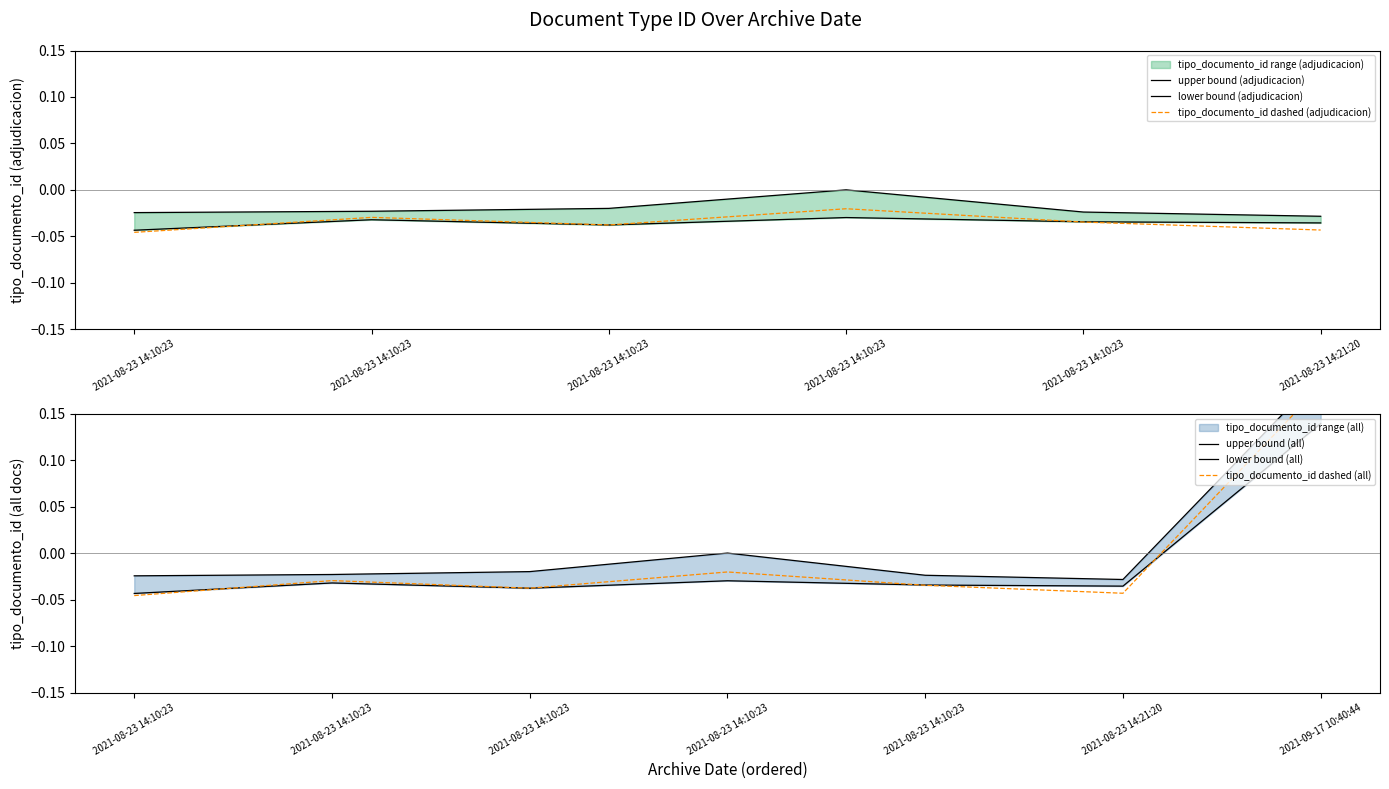

At which category does the chart reach its peak across all series?

2021-09-17 10:40:44